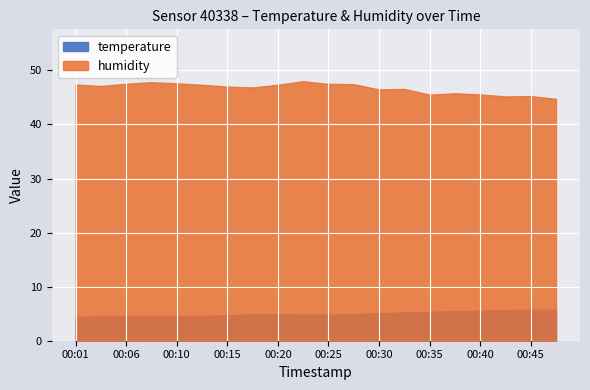

True or false: humidity has more than 1 interior local peaks.

True